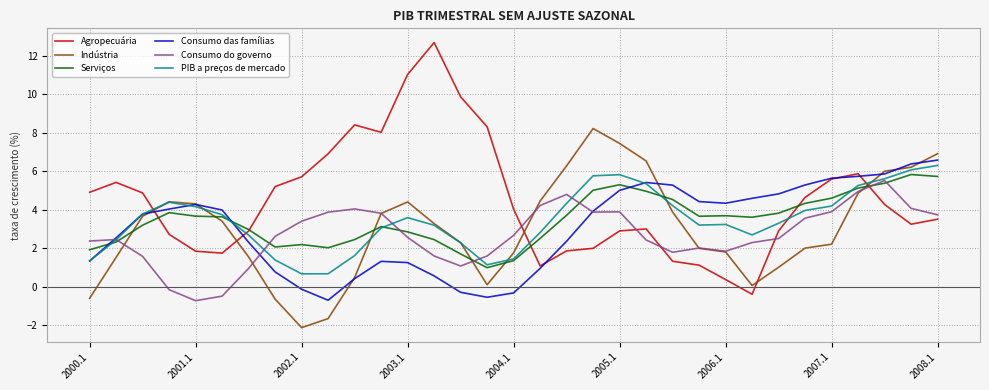

What is the lowest value of the Consumo das famílias series?

-0.7